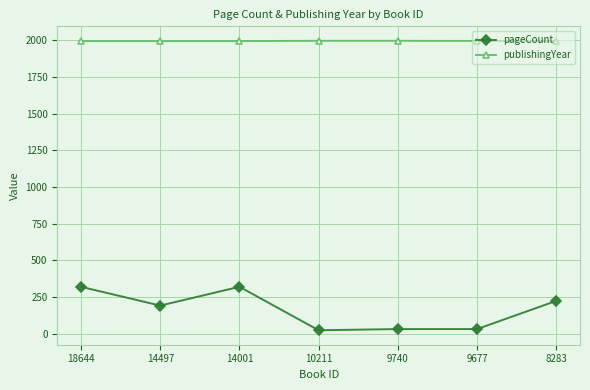

At how many categories does at least one series exceed 1358?

7